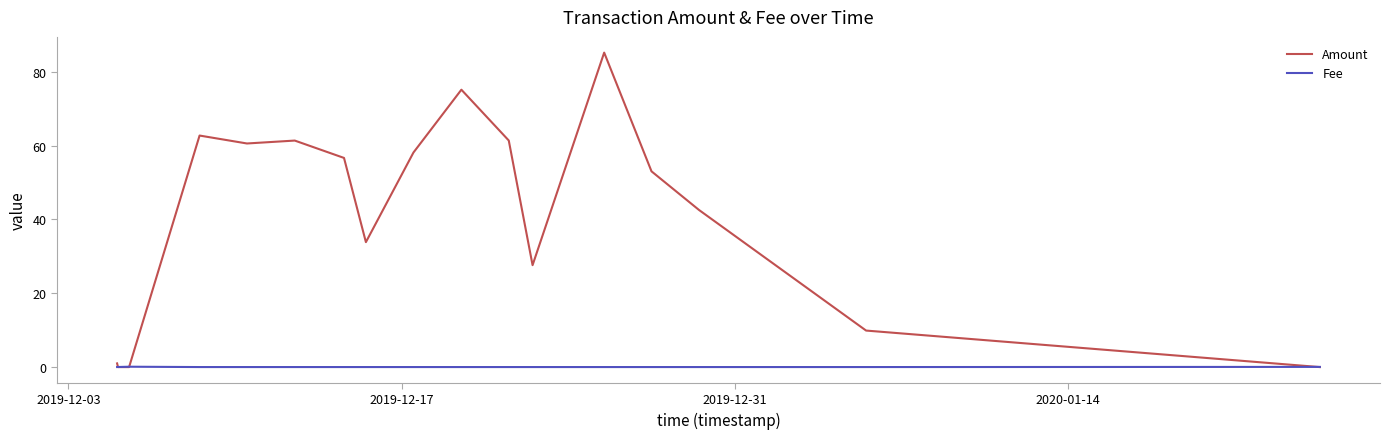

What is the greatest value displayed?

85.2